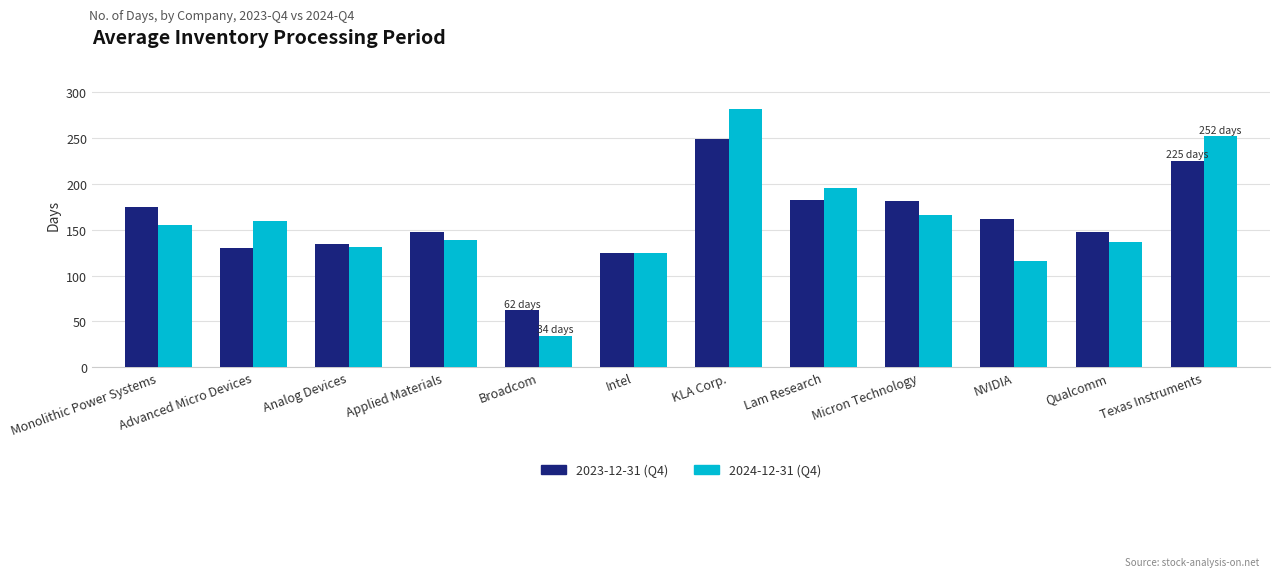

What is the difference between the highest and lowest values at Texas Instruments?

27